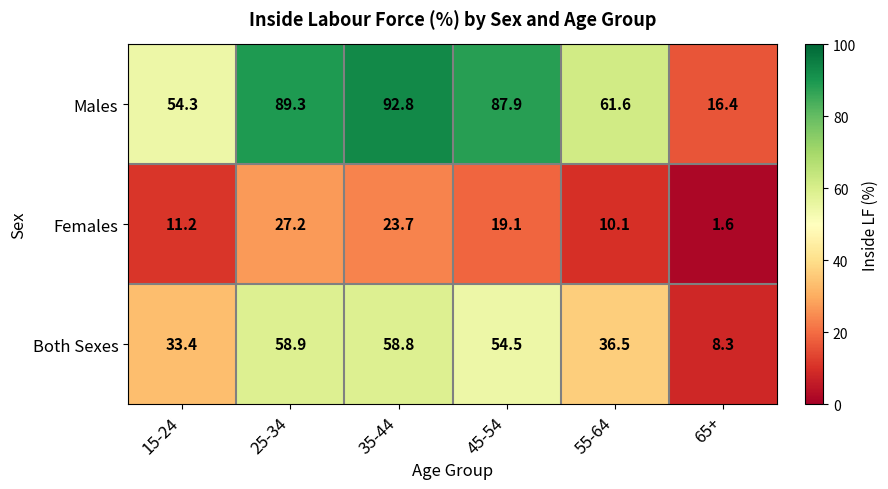

Is it true that Females equals 3.6 at 55-64?

False